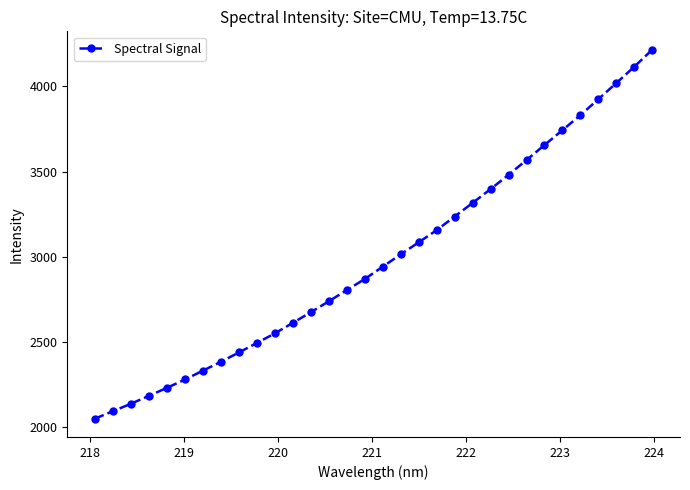

How many lines are shown in the chart?

1